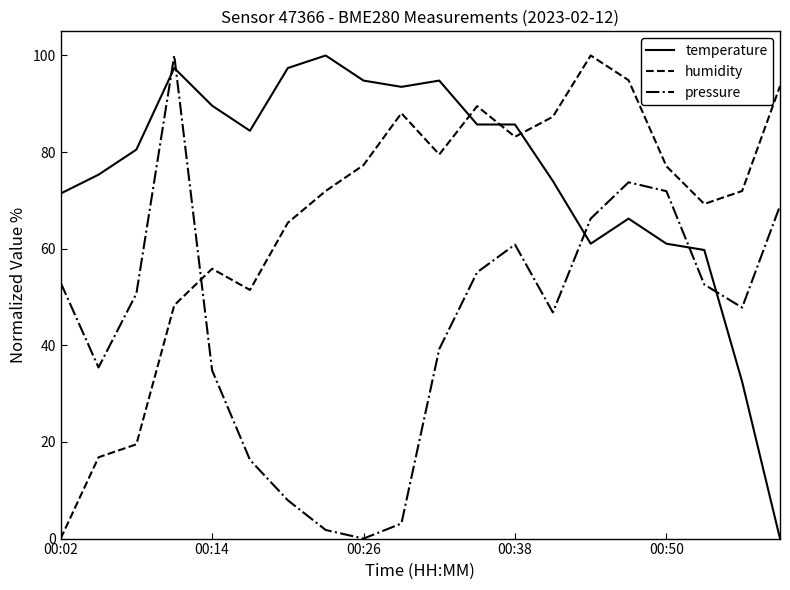

Rank the series by their average value, from lowest to highest.

pressure, humidity, temperature